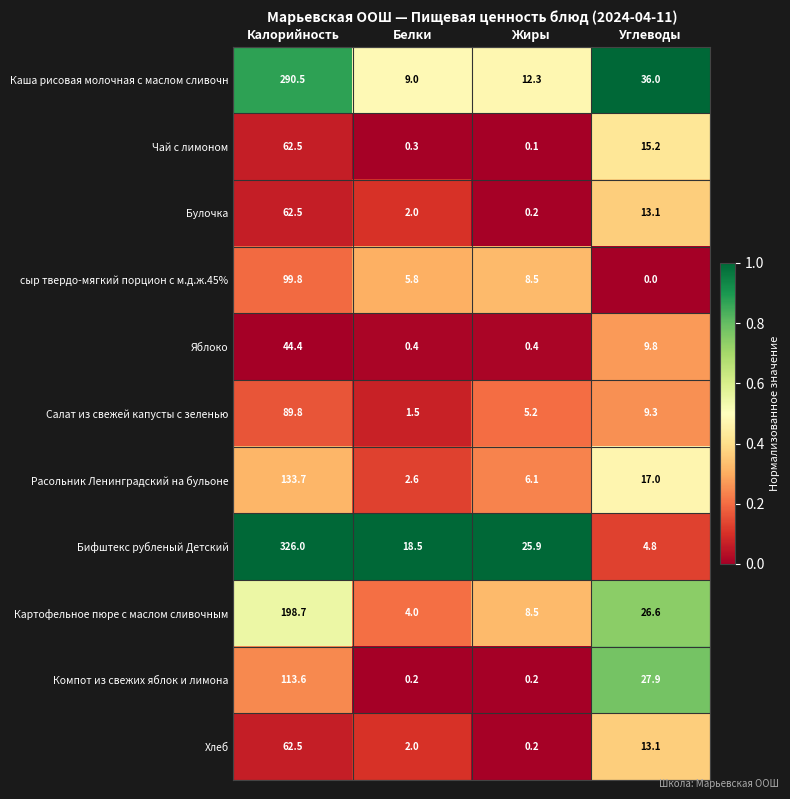

What is the maximum value shown in the chart?

326.0